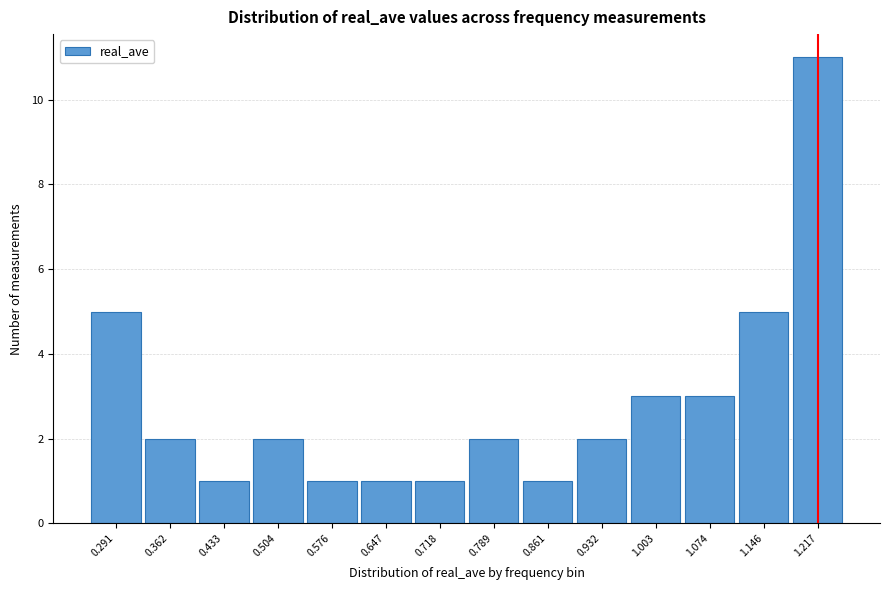

How tall is the bar that spans 0.75 to 0.82 on the x-axis? Neither the bar edges nor the heights are printed on the chart, so give them approximately, as read against the axes.

2